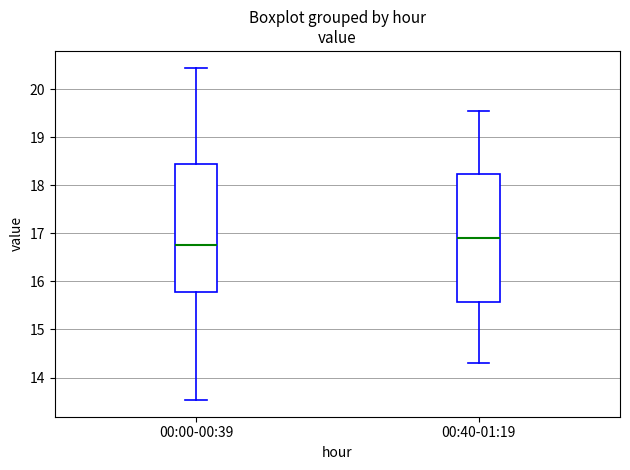

Reading left to right, transcribe this box plot: for each box, give where its median line is, the range the box spans, and where its two whiskers end, as read against the y-axis. The values are not printed on the chart, so give them approximately, as read against the axis.

00:00-00:39: median 16.8, box 15.8 to 18.4, whiskers 13.5 to 20.5
00:40-01:19: median 16.9, box 15.6 to 18.2, whiskers 14.3 to 19.6